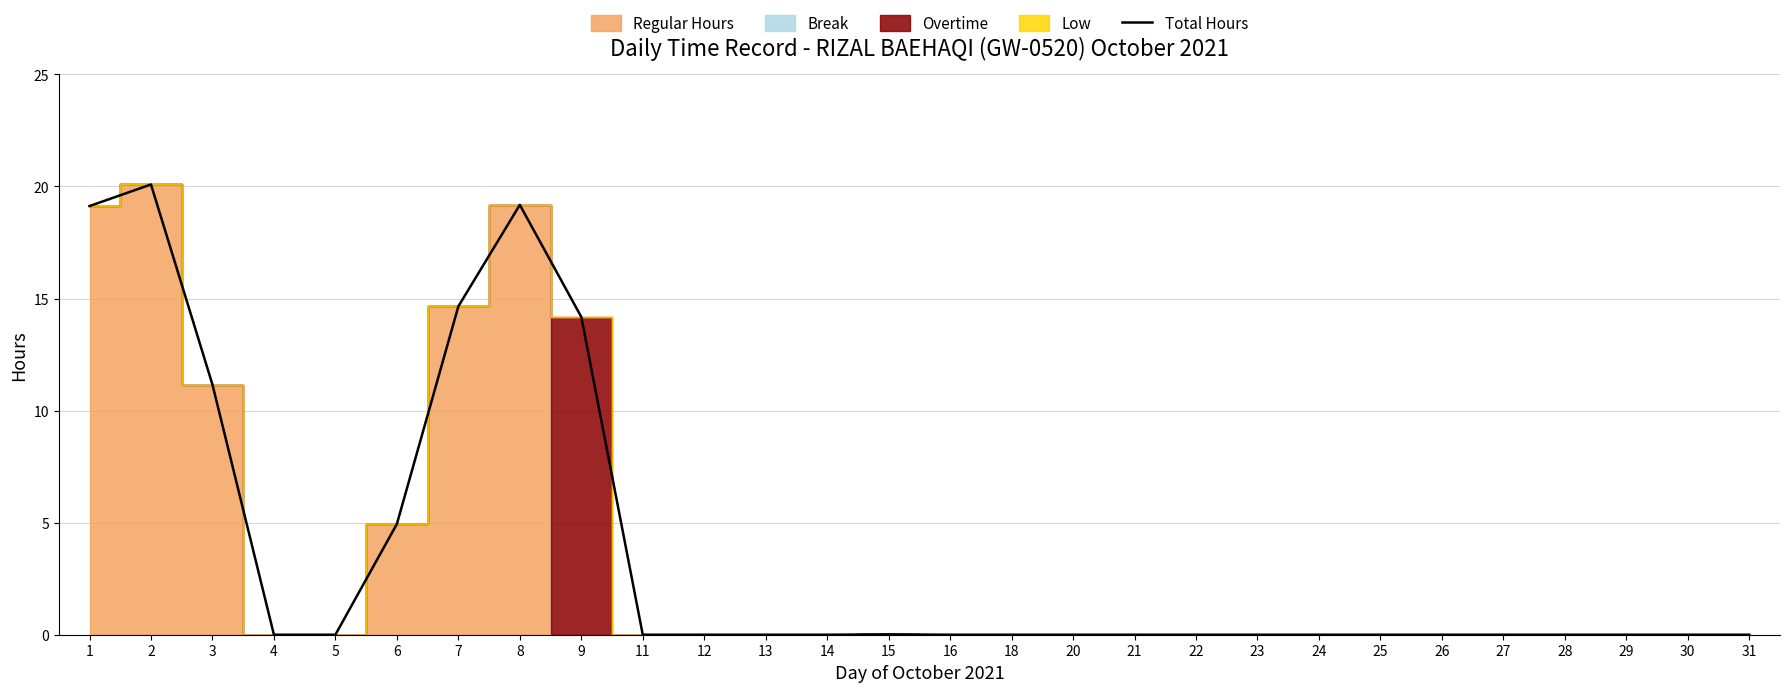

Is it true that the value at 29 is 12.1?

False